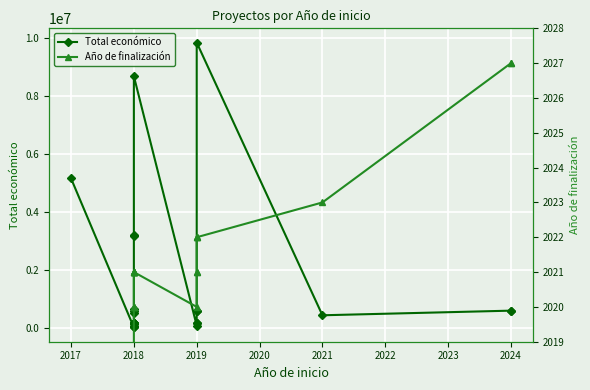

Which series has the widest spread of values?

Total económico